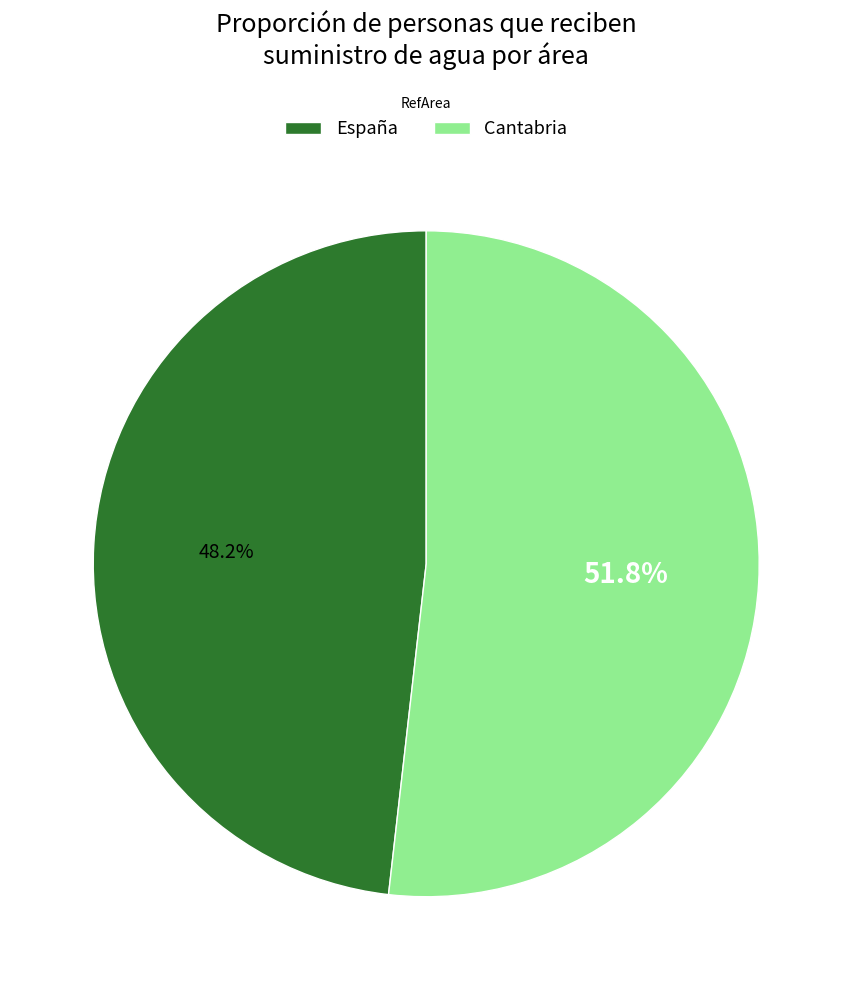

What percentage do Cantabria and España together represent?

100.0%